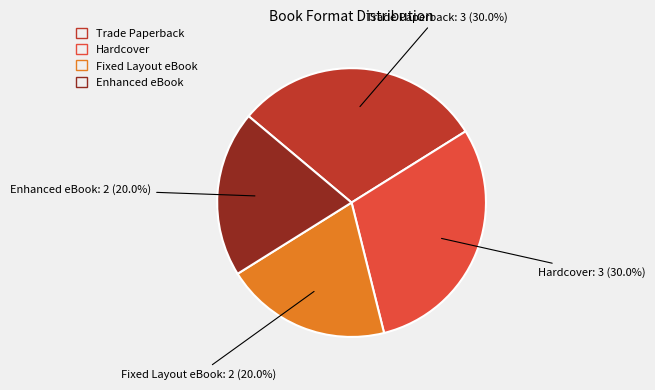

Is there a majority slice in this chart?

No